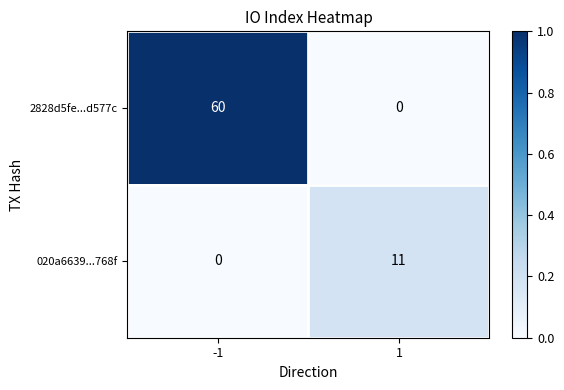

At which category does the chart reach its peak across all series?

-1